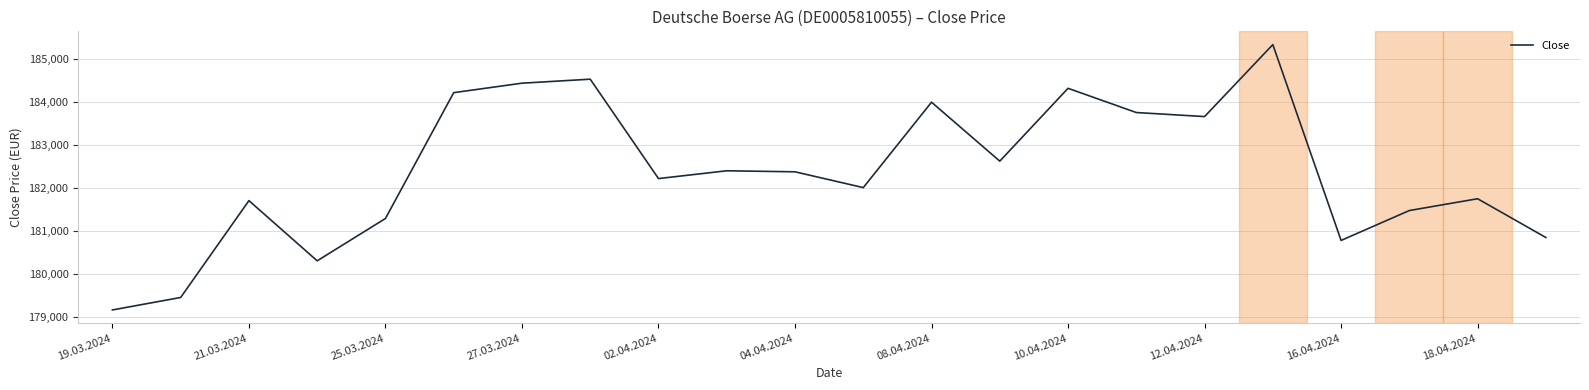

What is the maximum value shown in the chart?

185334